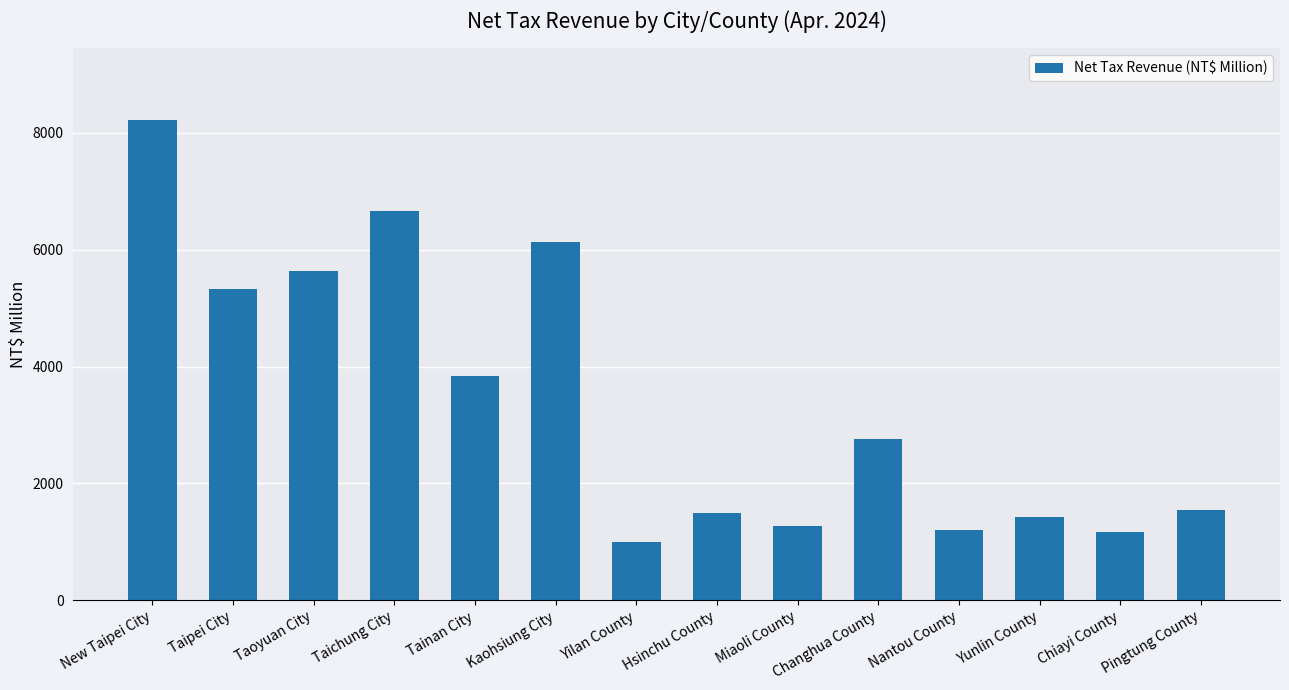

Where does the data first go above 2756?

New Taipei City